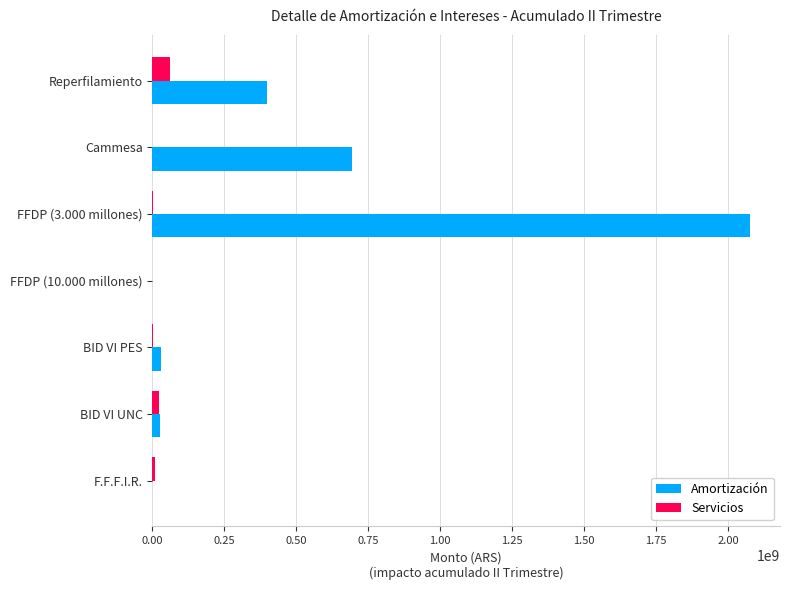

What is the sum of all Servicios values?

98444318.3